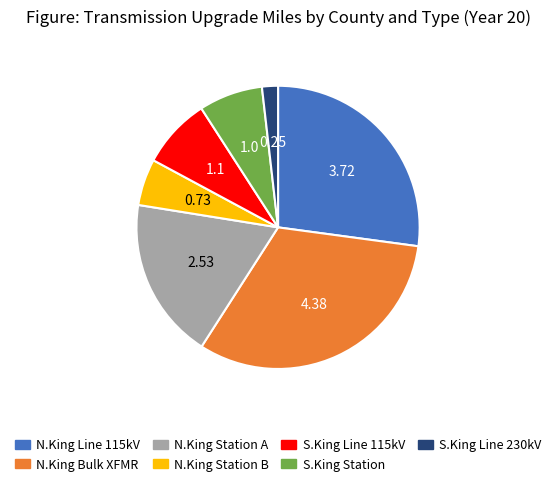

Is there any slice that represents more than half of the pie?

No